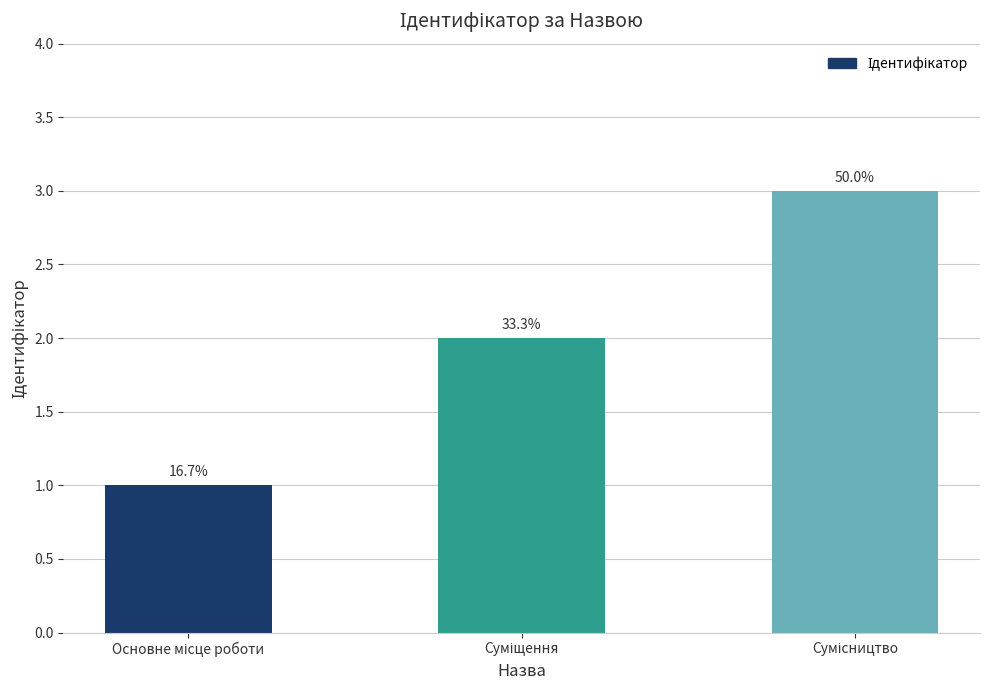

What is the label of the 2nd bar from the right?

Суміщення